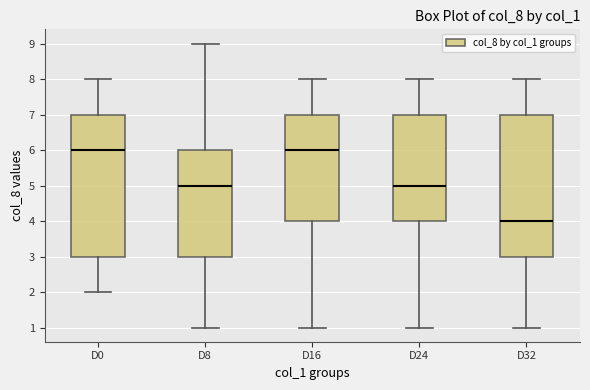

Where does the median line of the box for D8 sit on the y-axis? The values are not printed on the chart, so give them approximately, as read against the axis.

5